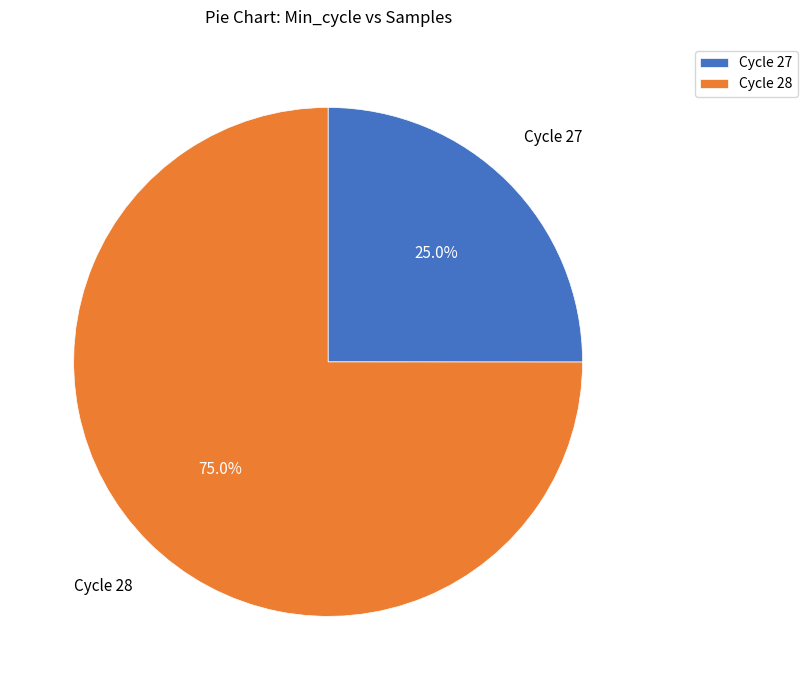

What is the smallest slice in the pie chart?

Cycle 27